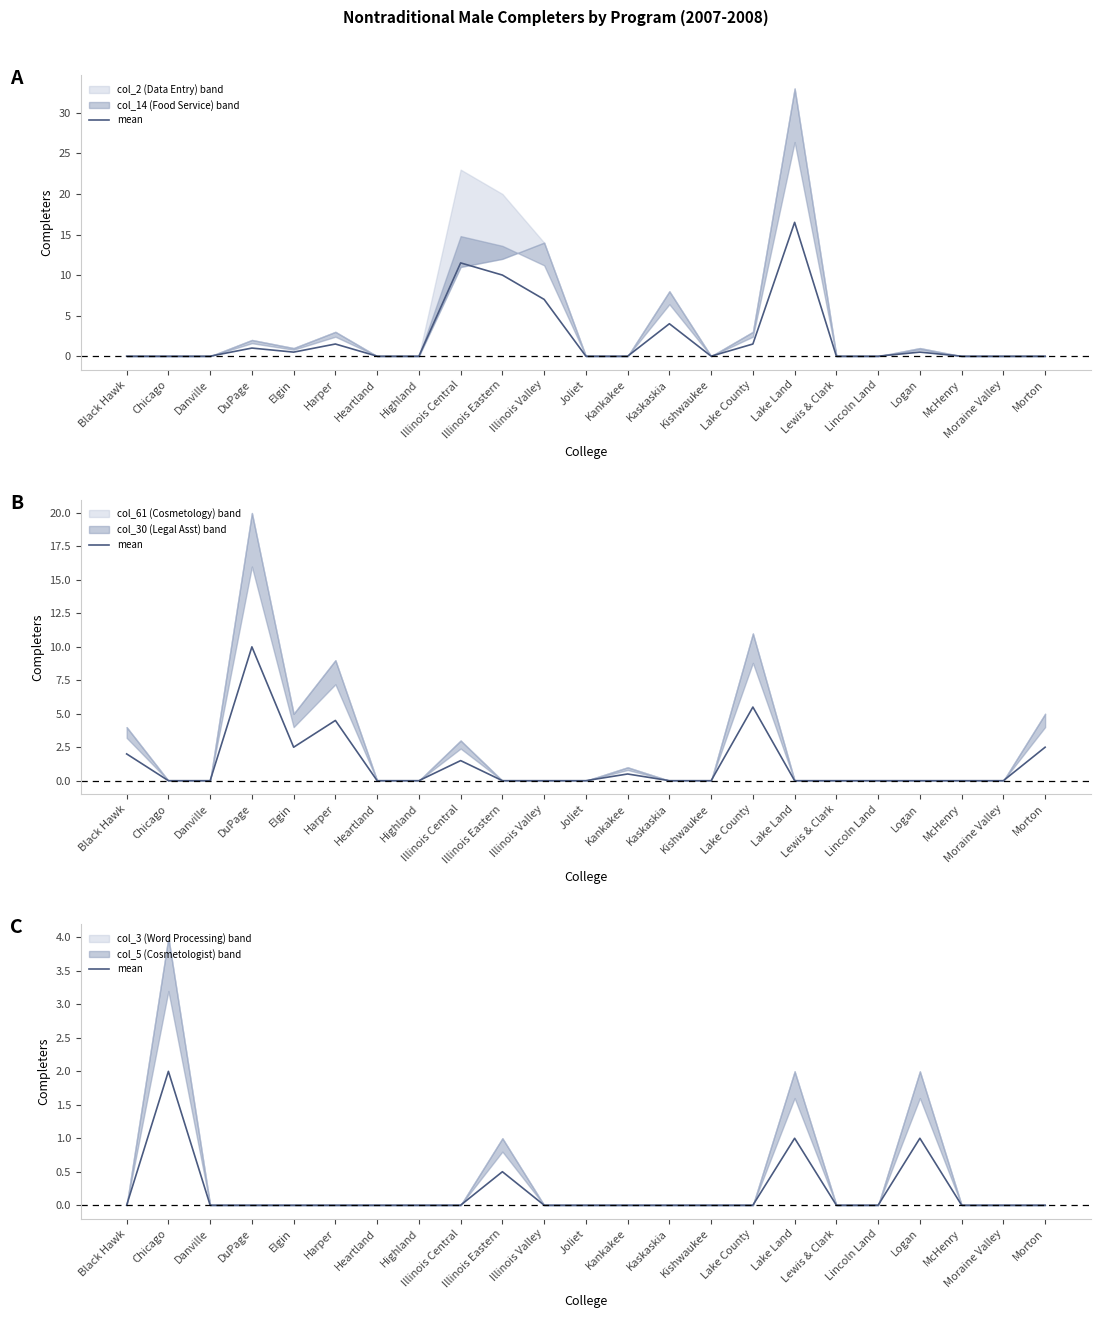

At which label is the value closest to 1?

Lake Land